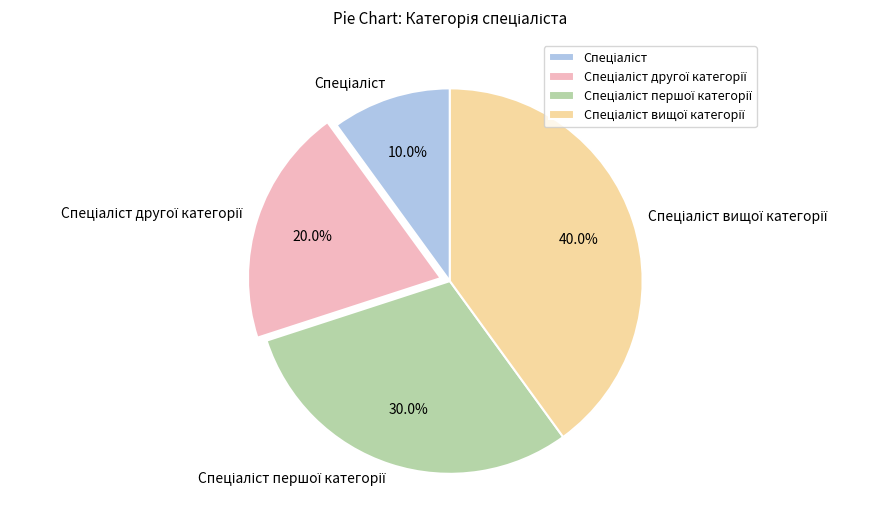

Is there any slice that represents more than half of the pie?

No